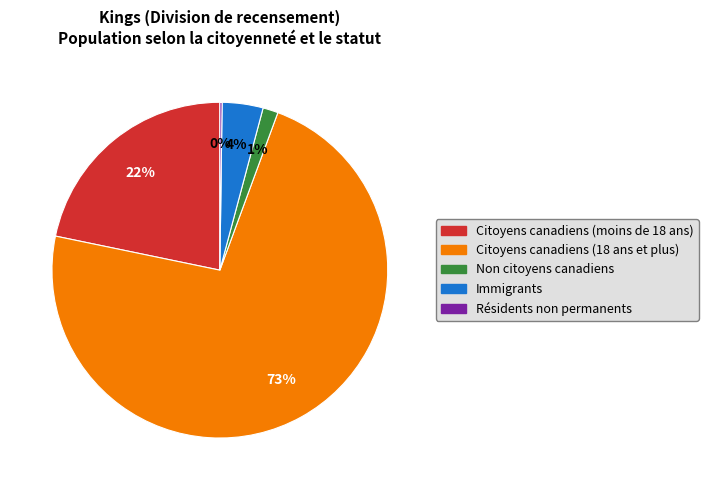

To the nearest percent, what is the average slice percentage?

20%